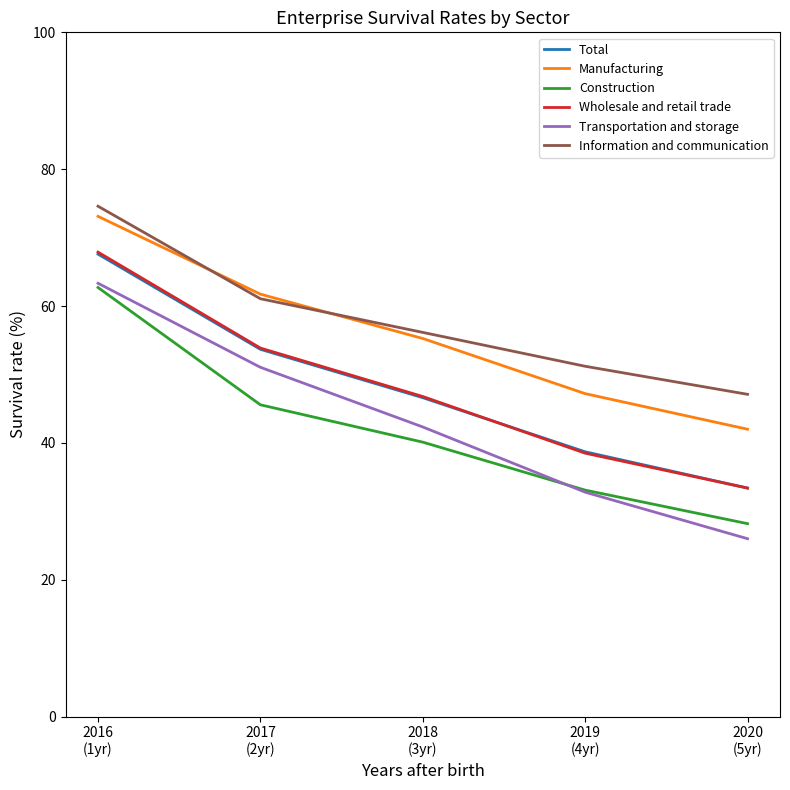

Which category has the highest value in the Transportation and storage series?

2016
(1yr)